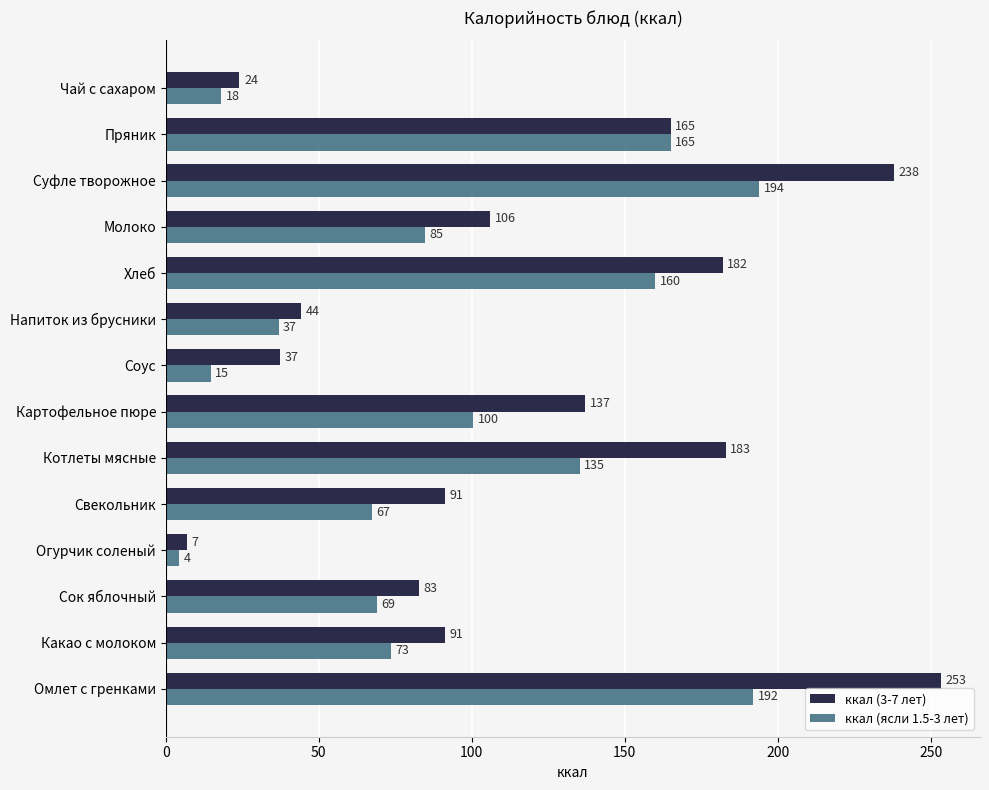

Which series has the widest spread of values?

ккал (3-7 лет)